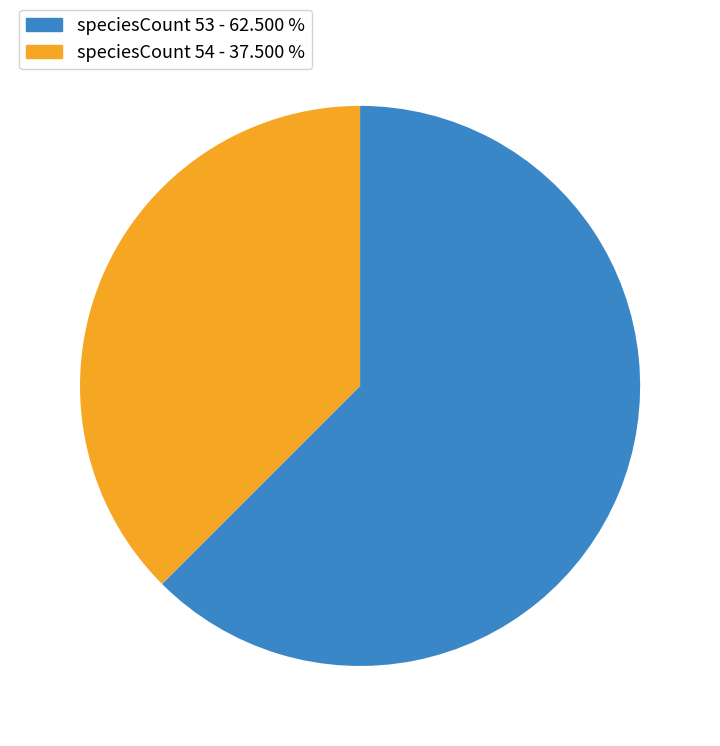

Is there a majority slice in this chart?

Yes